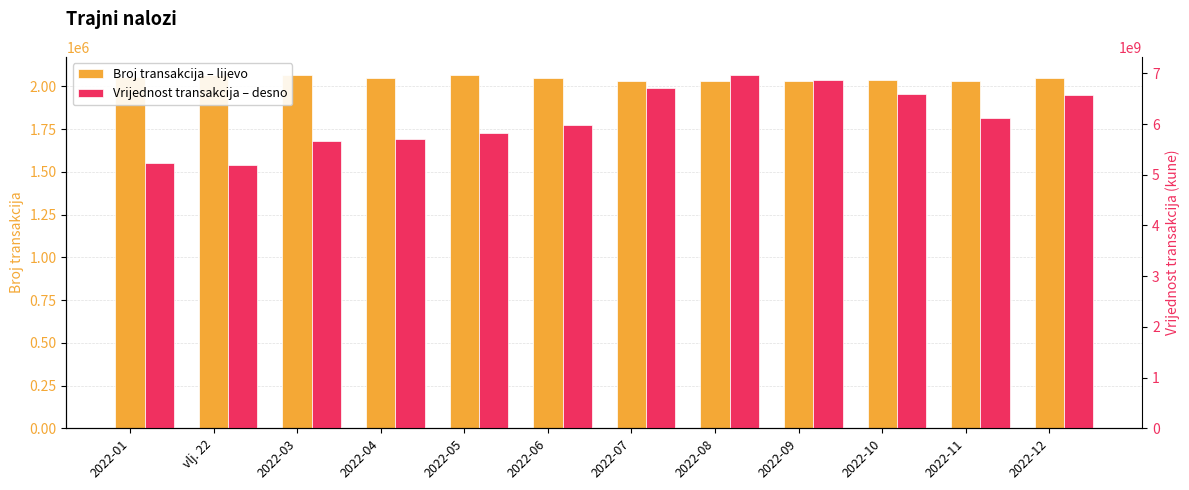

Reading left to right, extract all data points from this chart.

Broj transakcija – lijevo: 2056335.0	2063405.0	2063583.0	2047371.0	2068603.0	2046009.0	2029160.0	2031949.0	2033365.0	2035657.0	2031063.0	2050716.0
Vrijednost transakcija – desno: 5230222792.4	5186017532.4	5661552221.9	5712383671.2	5821702484.5	5988075702.0	6716103299.0	6975693565.9	6876463914.5	6587908970.2	6121535702.1	6570695057.2